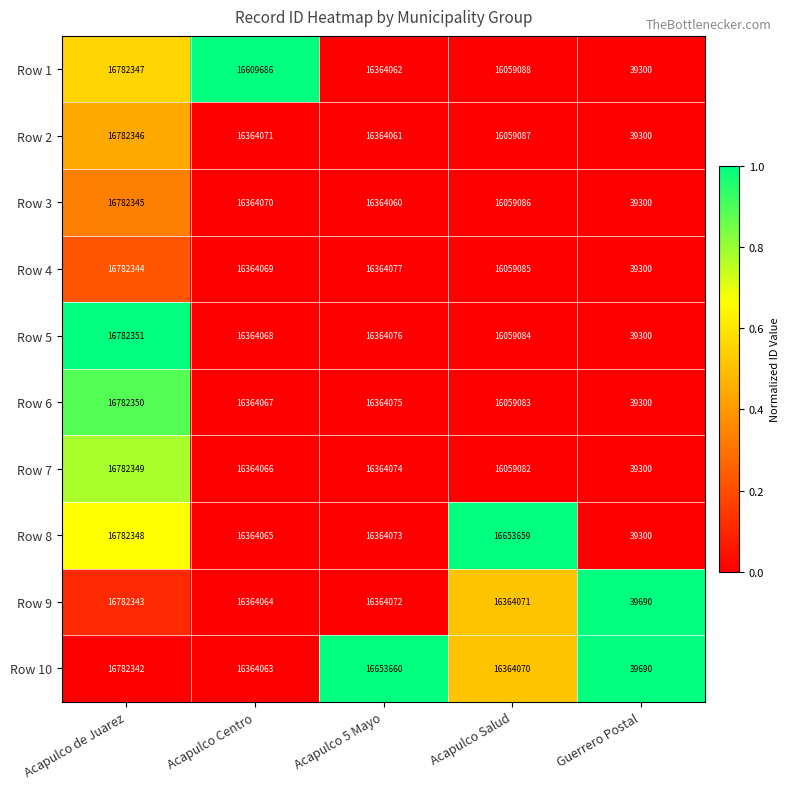

True or false: Row 9 has a value of 10553506 at Acapulco Centro.

False